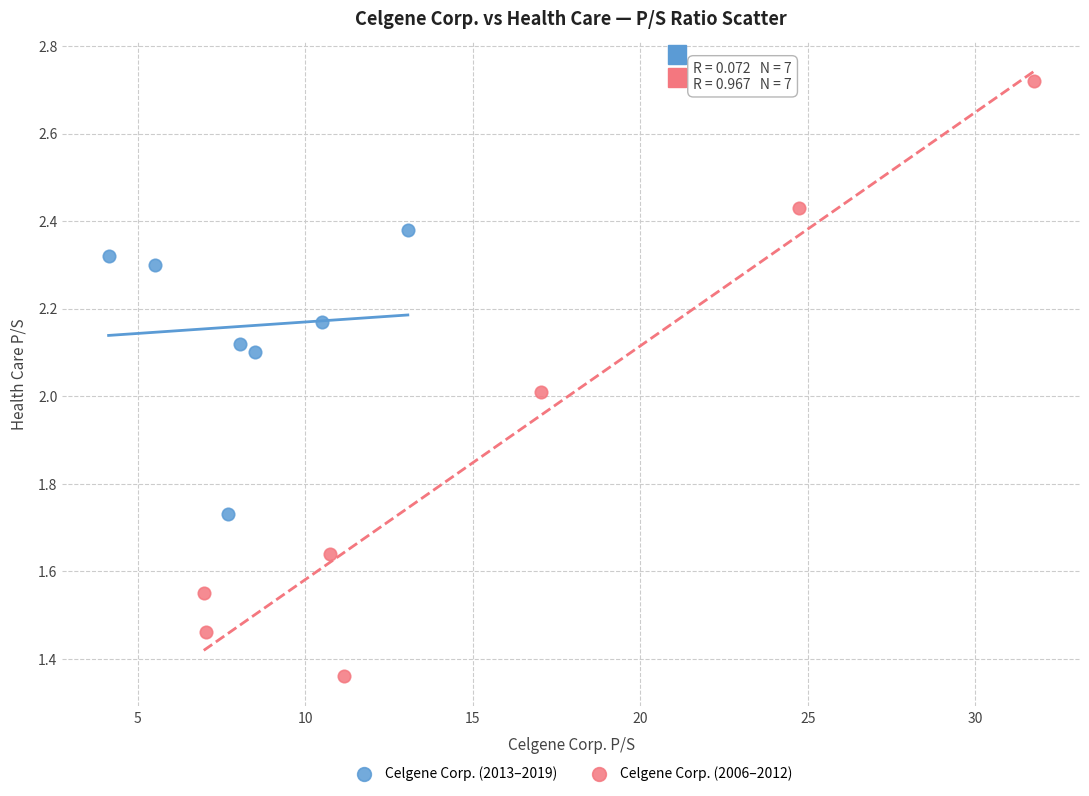

What are all the series names shown in the legend?

Celgene Corp. (2013–2019), Celgene Corp. (2006–2012)